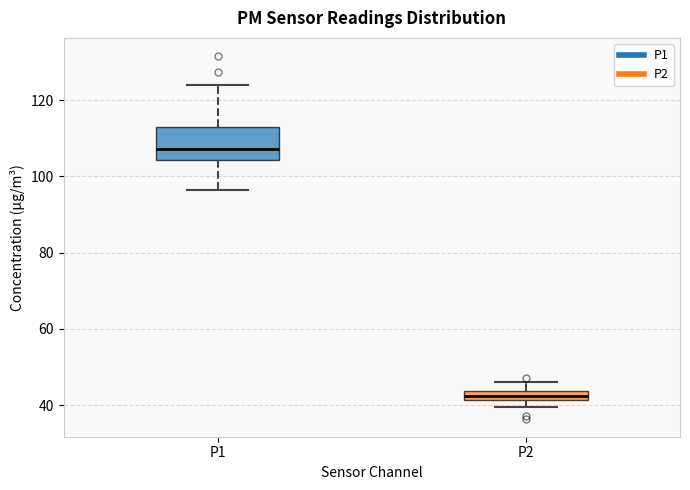

Which box has the lowest median line?

P2